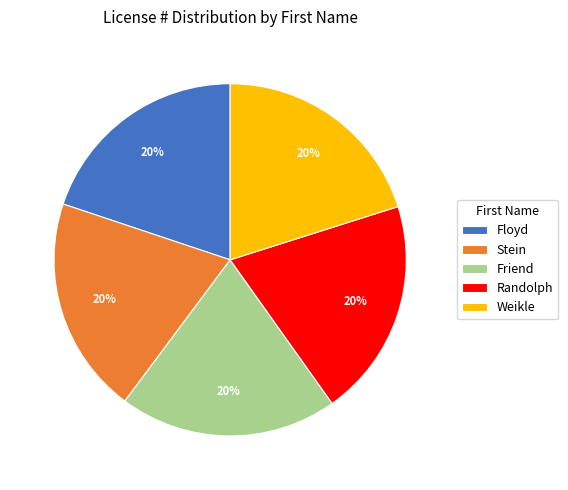

Is there a majority slice in this chart?

No